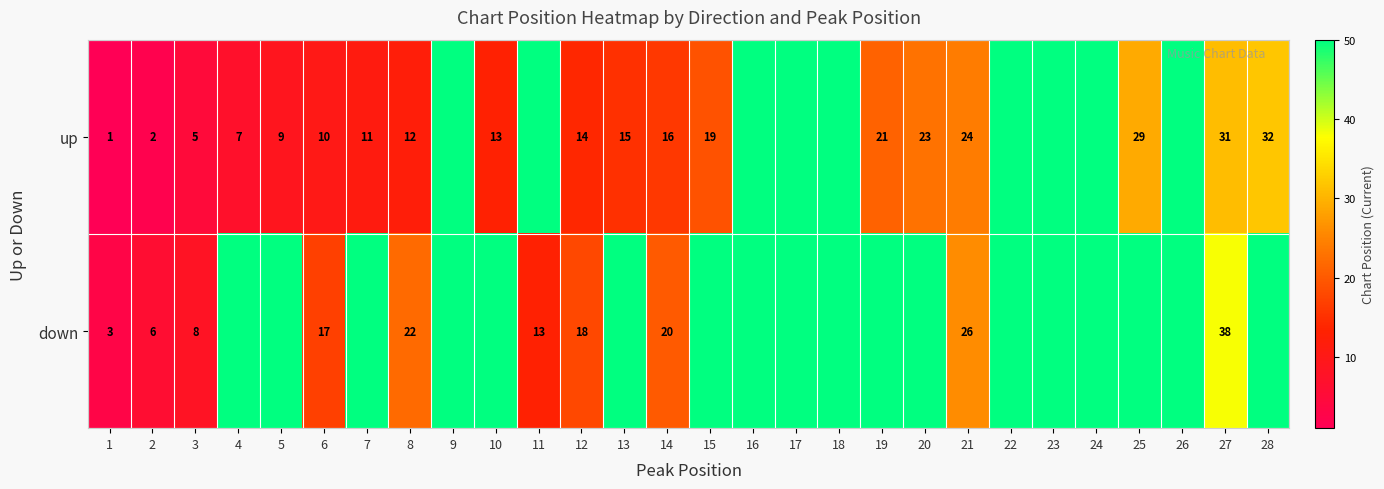

Is it true that down equals 24 at 6?

False